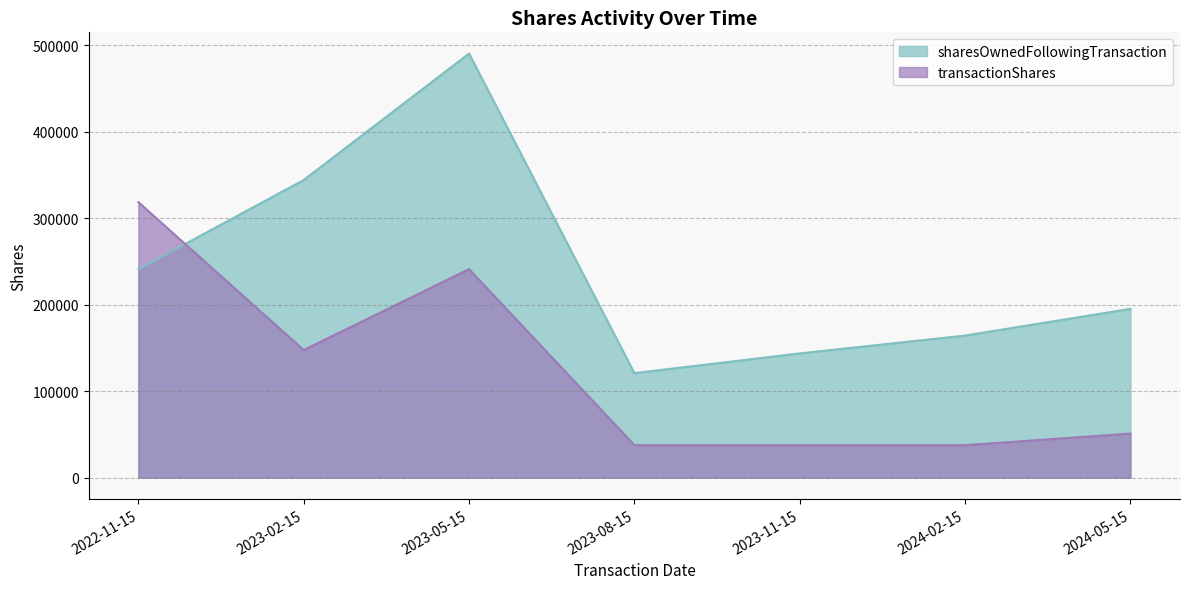

The value of transactionShares at 2024-05-15 is 50913. True or false?

True